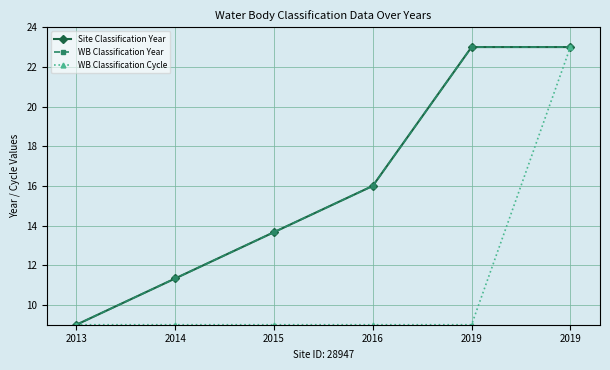

Which category has the highest value in the WB Classification Cycle series?

2019